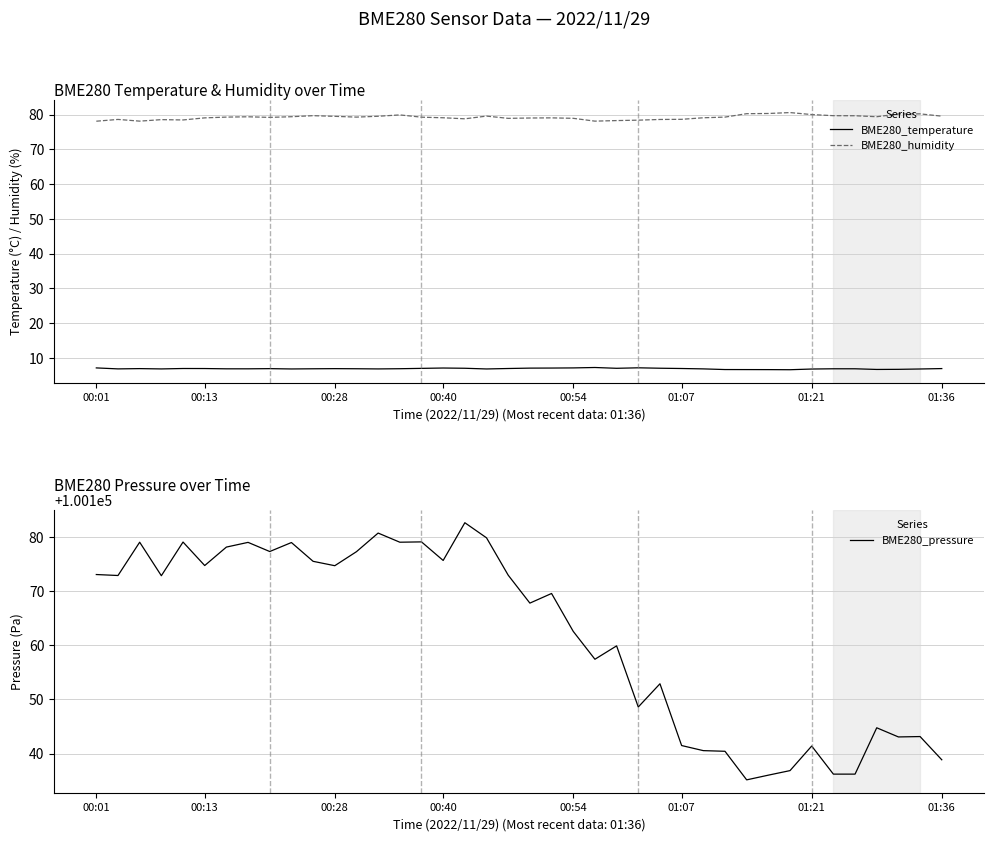

What is the difference between the second highest and second lowest values in the BME280_temperature series?

0.5